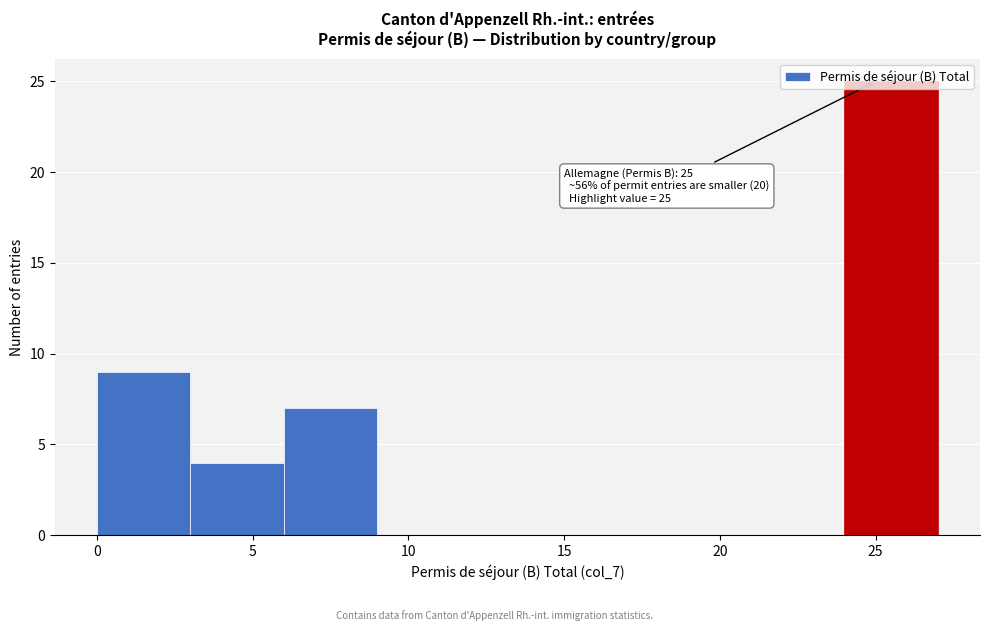

Which range on the x-axis has the tallest bar?

24 to 27